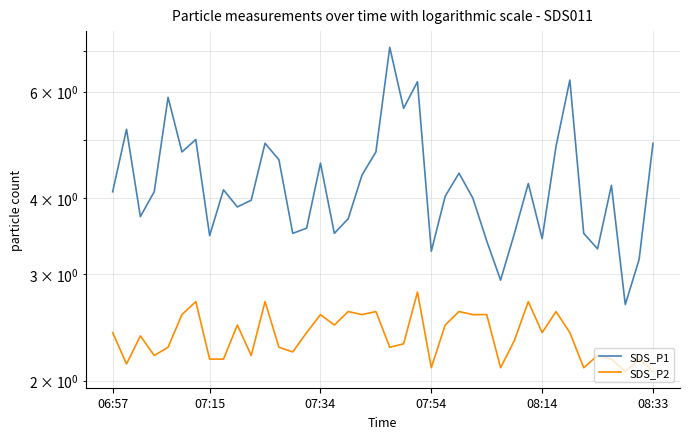

True or false: SDS_P2 and SDS_P1 intersect in this chart.

False